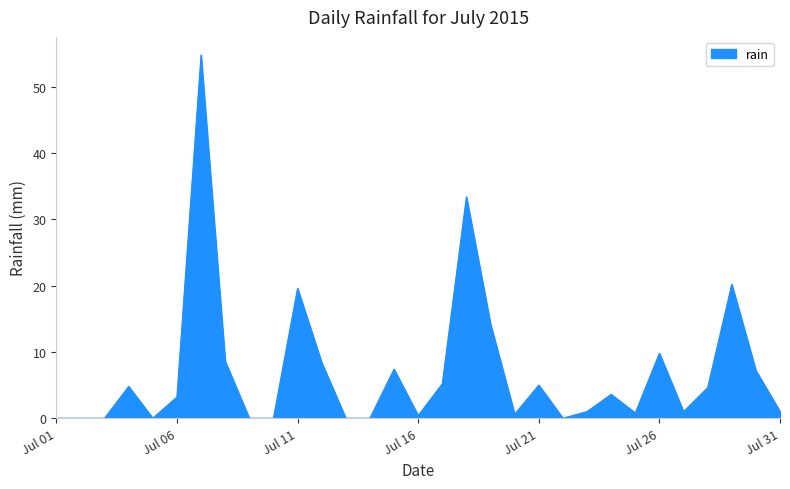

How many lines are shown in the chart?

1